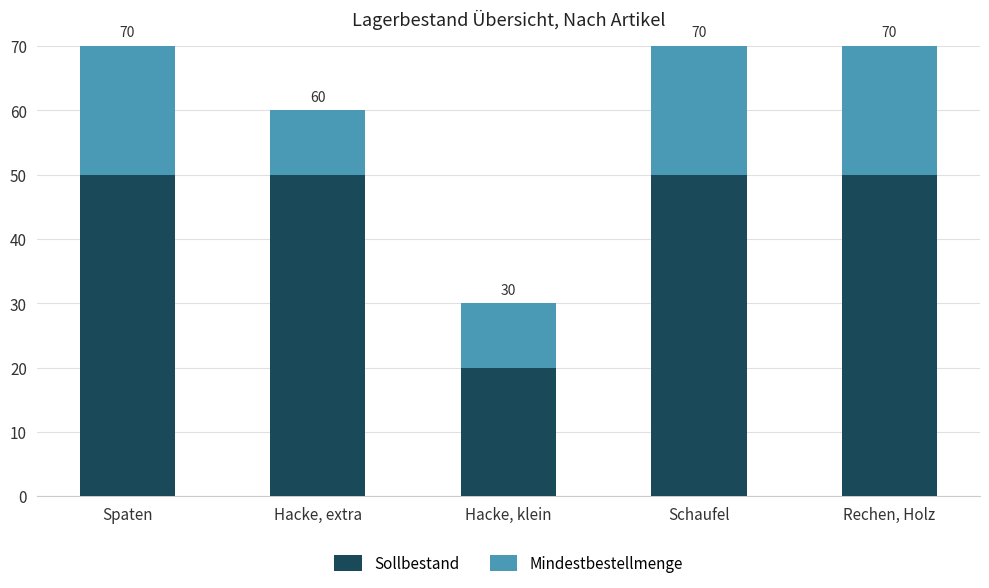

What are all the series names shown in the legend?

Sollbestand, Mindestbestellmenge